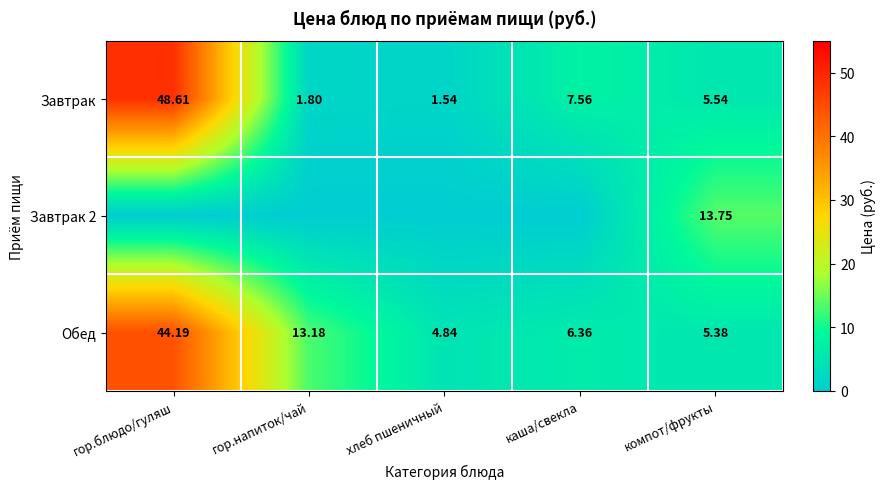

List the labels in order of Завтрак value, largest first.

гор.блюдо/гуляш, каша/свекла, компот/фрукты, гор.напиток/чай, хлеб пшеничный